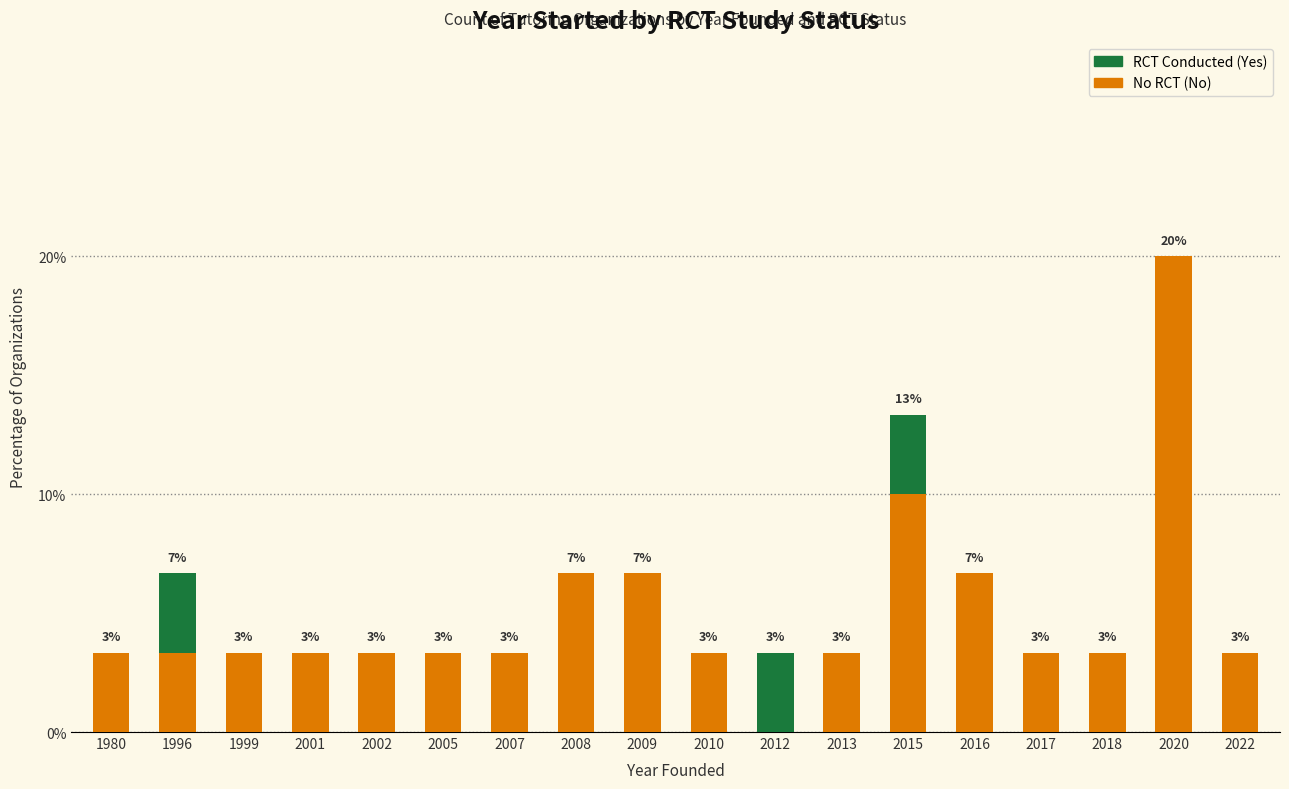

Are the bars horizontal?

No